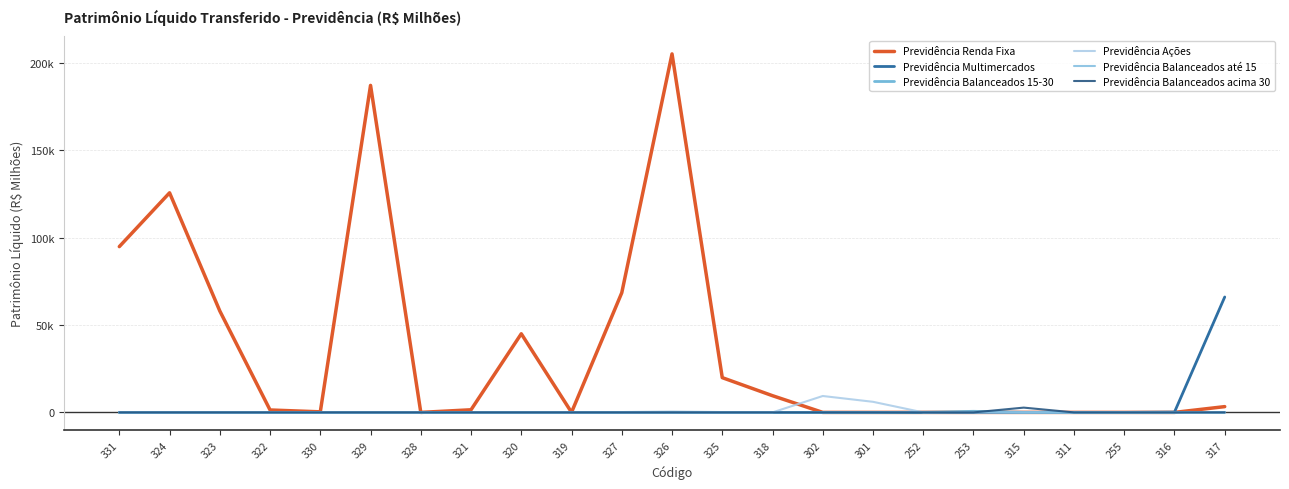

At which label is Previdência Balanceados até 15 closest to 139?

331